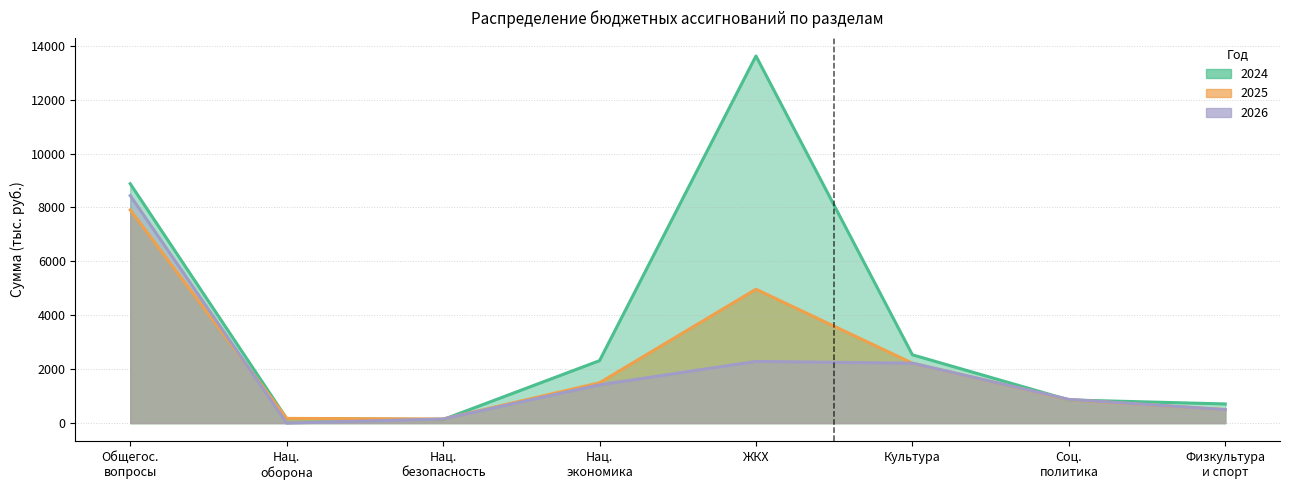

Between which two adjacent categories do 2024 and 2025 first intersect?

Общегос. вопросы and Нац. оборона